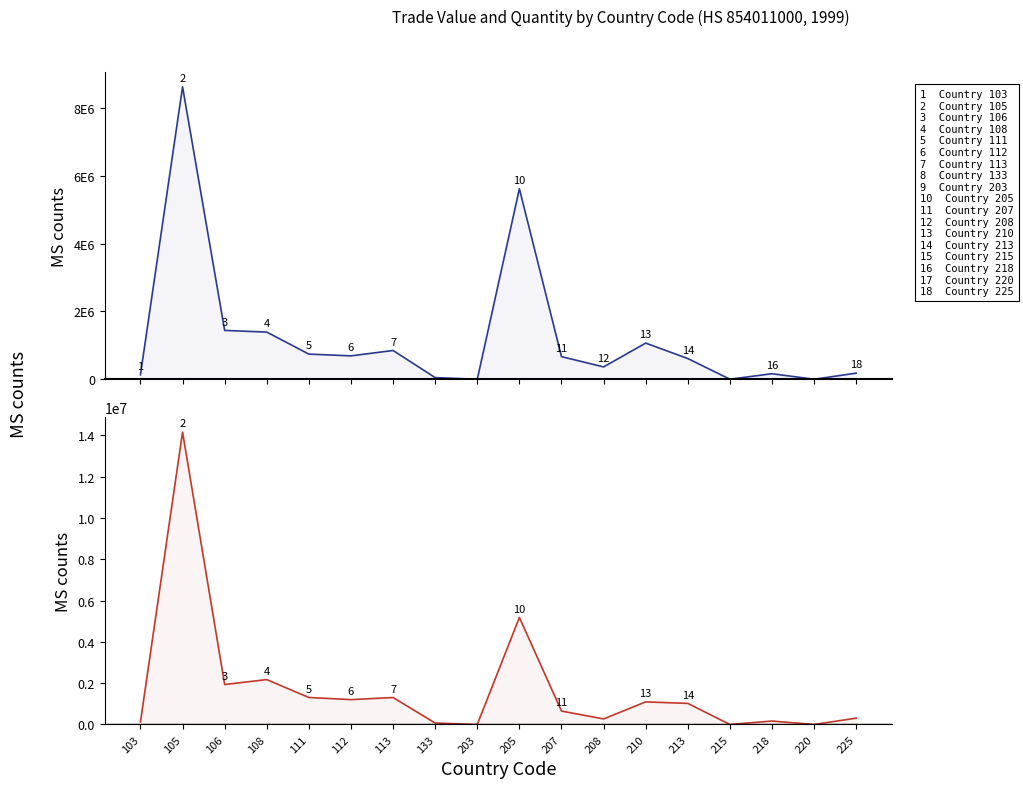

In Value-Year, how many points are lower than both neighbors (excluding endpoints)?

5